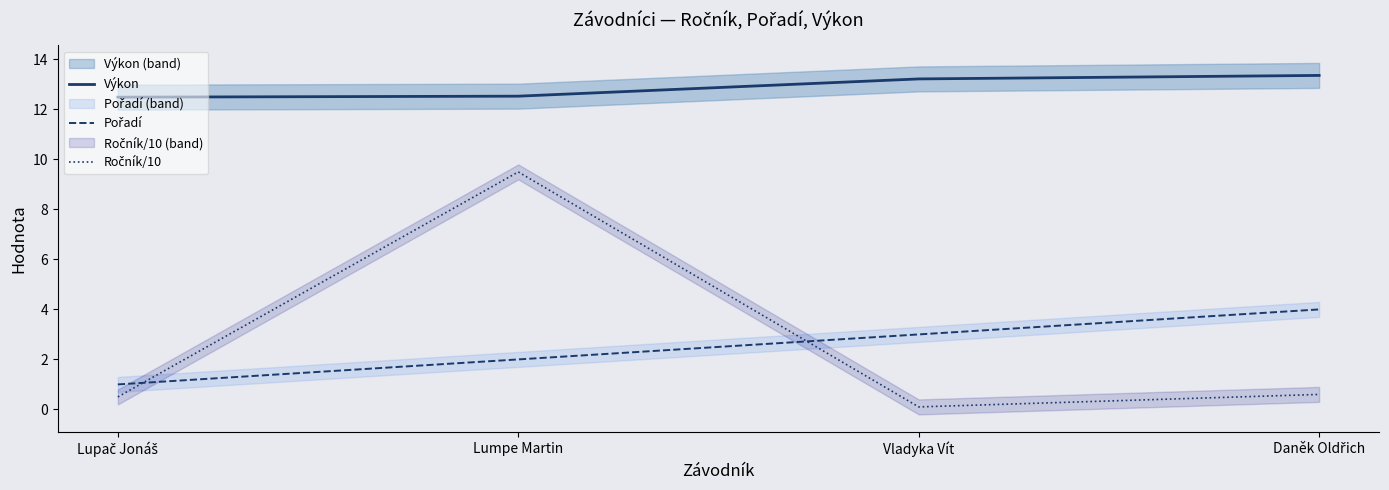

What is the label of the 1st point from the right?

Daněk Oldřich